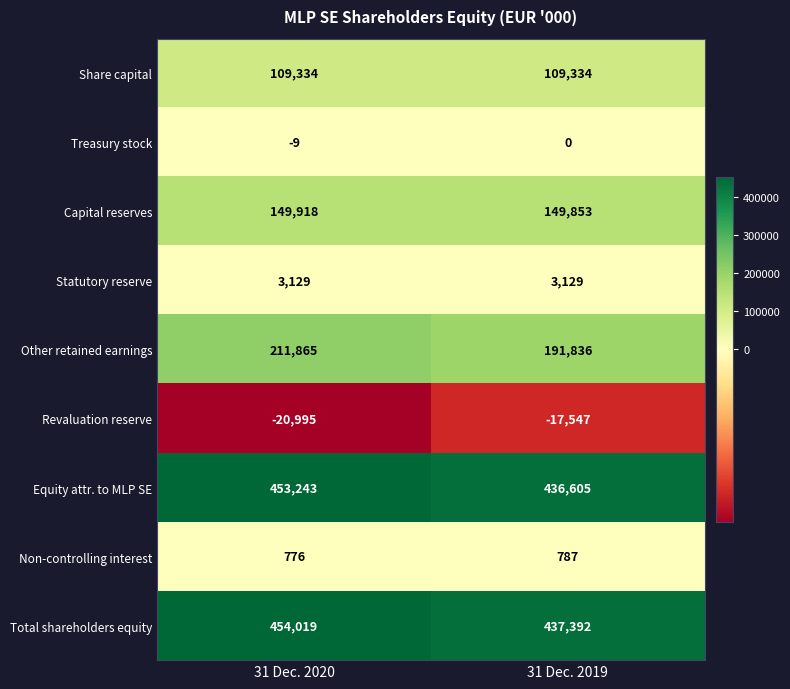

Between 31 Dec. 2020 and 31 Dec. 2019, which series saw the biggest shift?

Other retained earnings